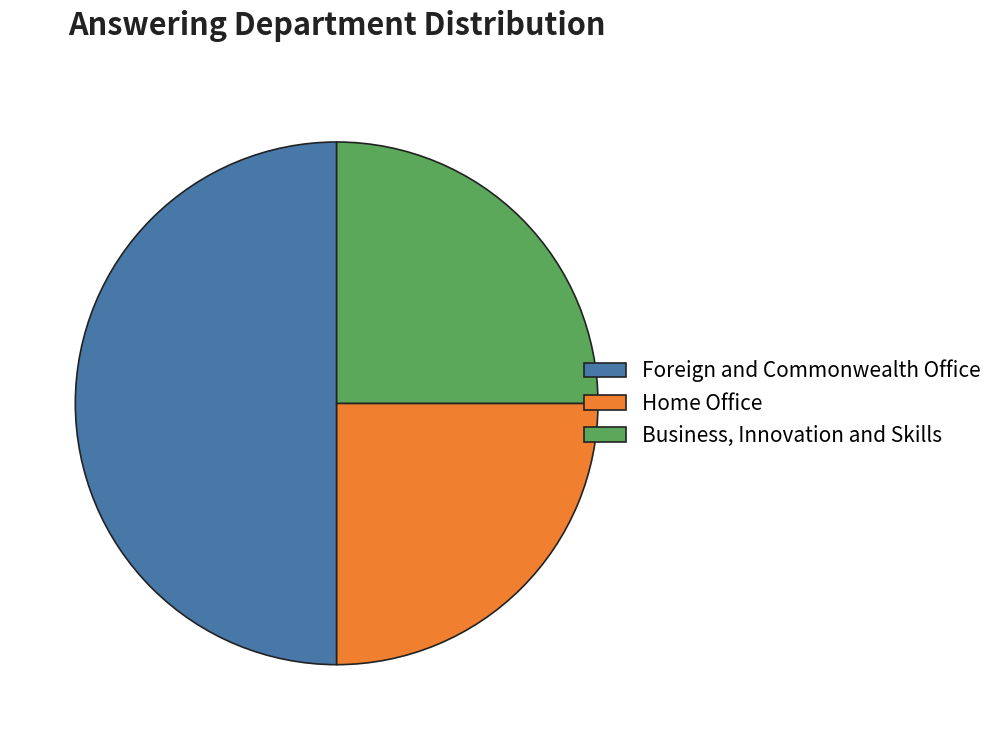

Between Foreign and Commonwealth Office and Home Office, which is larger?

Foreign and Commonwealth Office